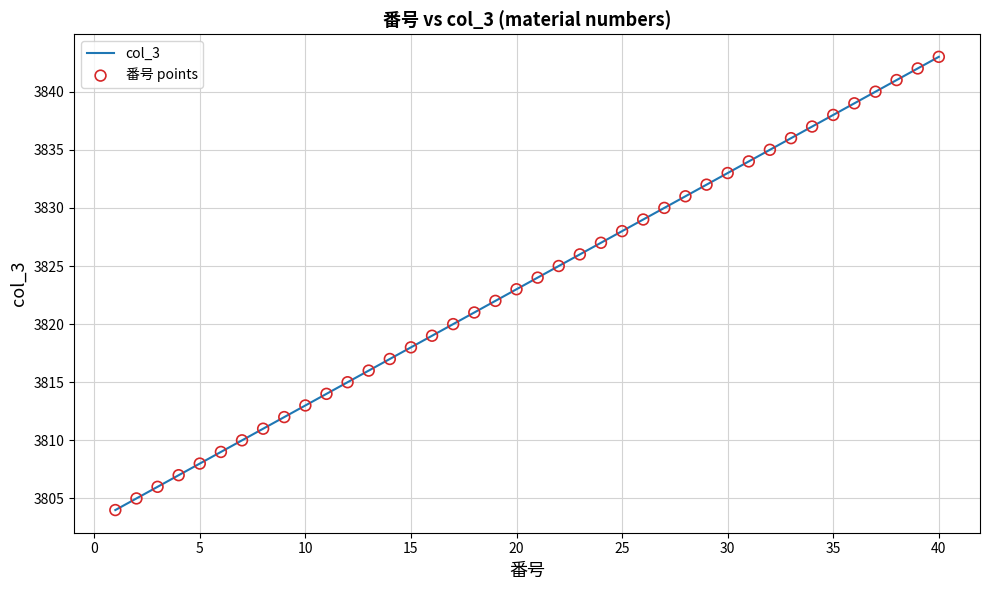

What is the maximum value shown in the chart?

3843